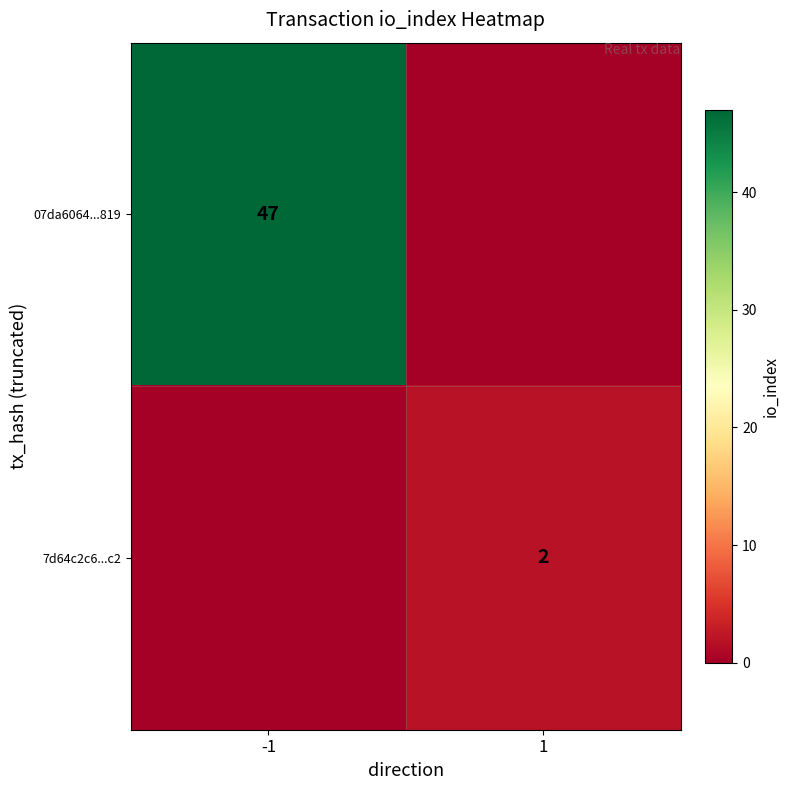

True or false: 7d64c2c6...c2 has a value of 1 at 1.

False